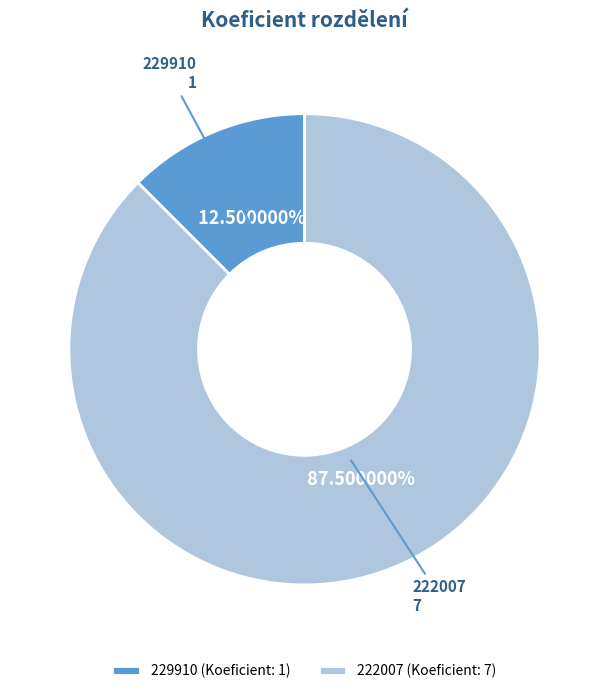

What is the largest slice in the pie chart?

222007